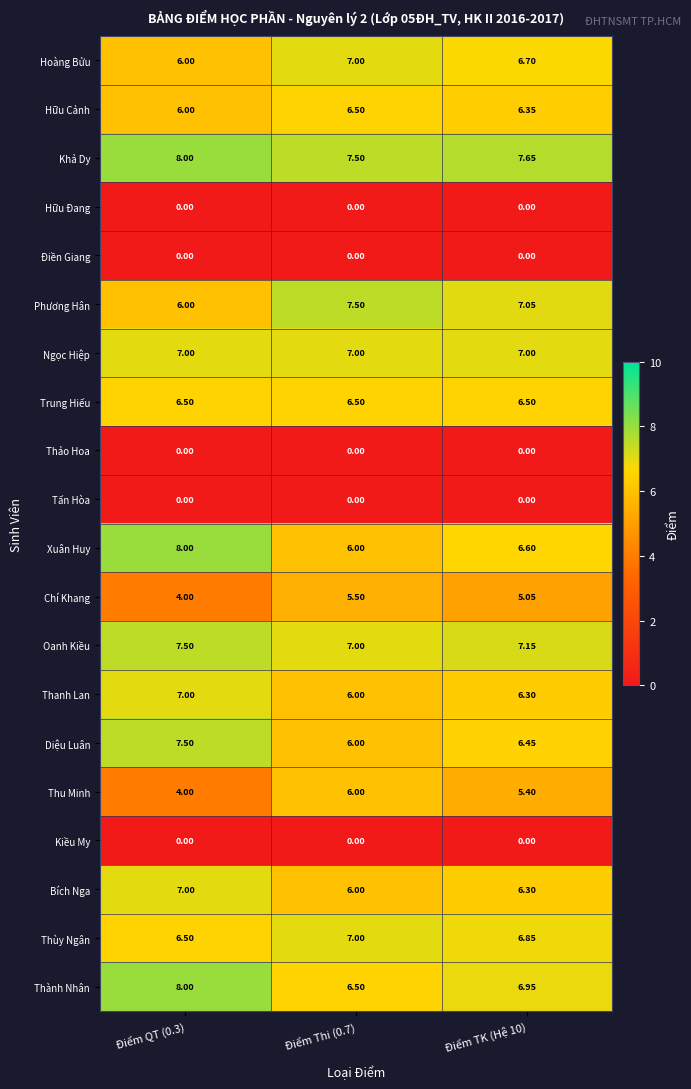

At how many categories does at least one series exceed 3?

3